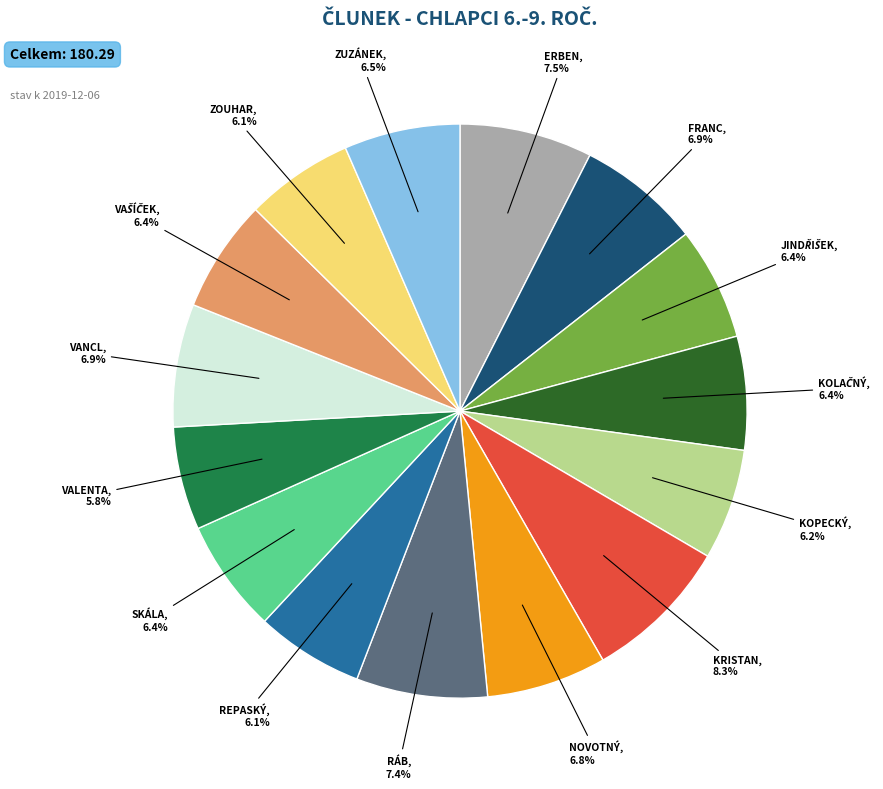

Does any single category account for the majority?

No